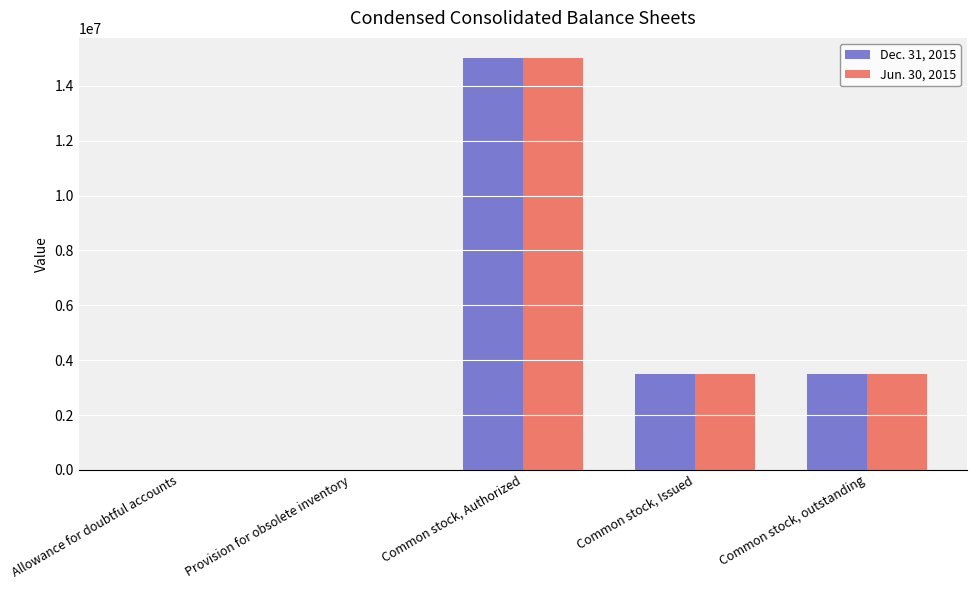

At which category is the sum across all series the highest?

Common stock, Authorized